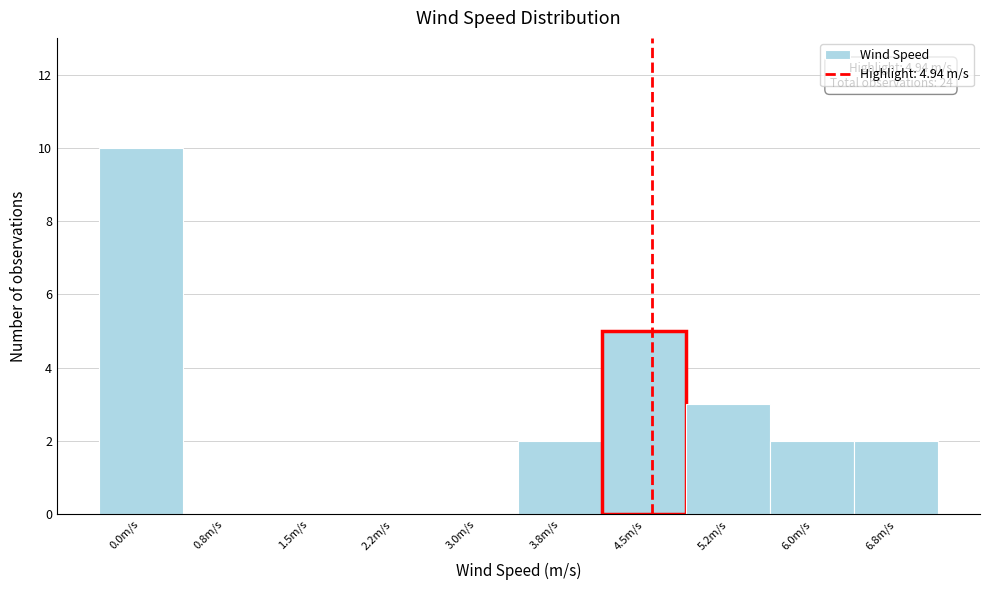

Reading left to right, what are all the values shown in this chart?

0.0m/s=10	0.8m/s=0	1.5m/s=0	2.2m/s=0	3.0m/s=0	3.8m/s=2	4.5m/s=5	5.2m/s=3	6.0m/s=2	6.8m/s=2